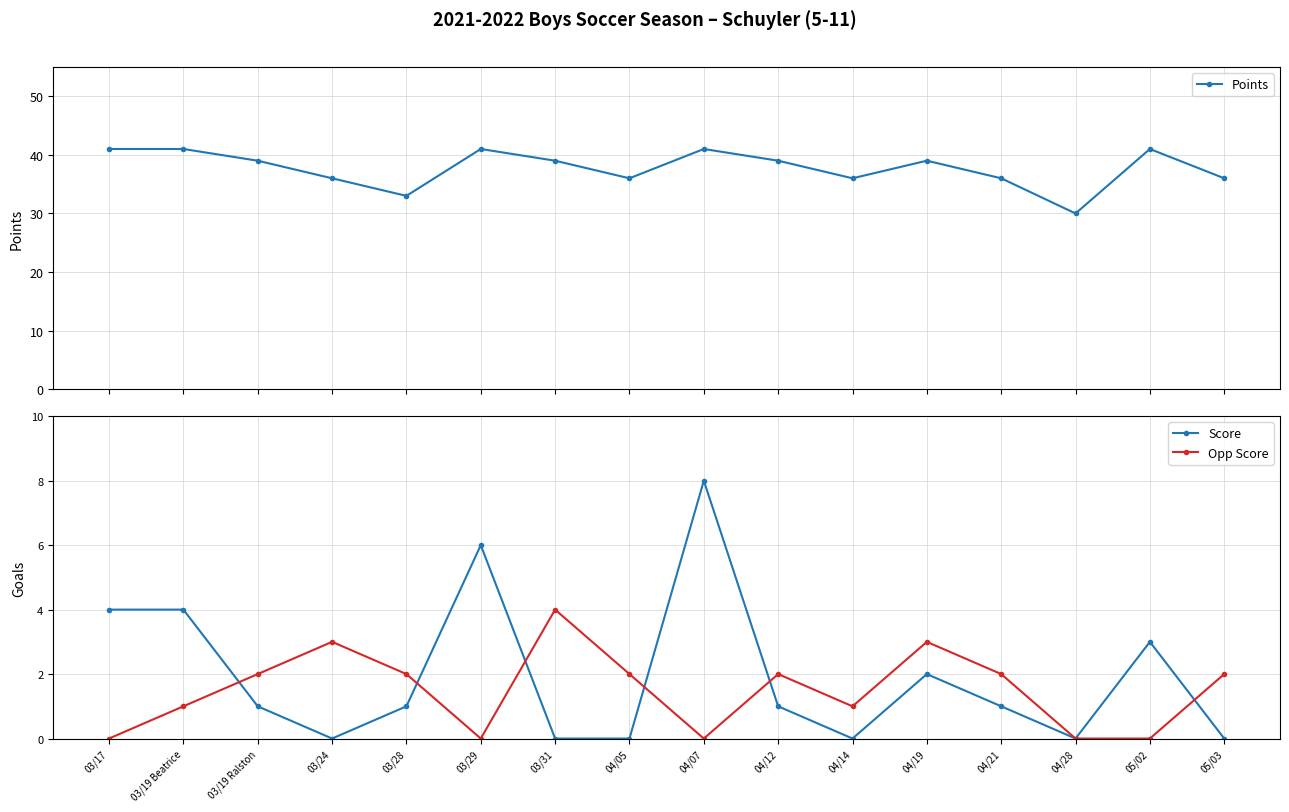

How many data points in Score are above 1?

6